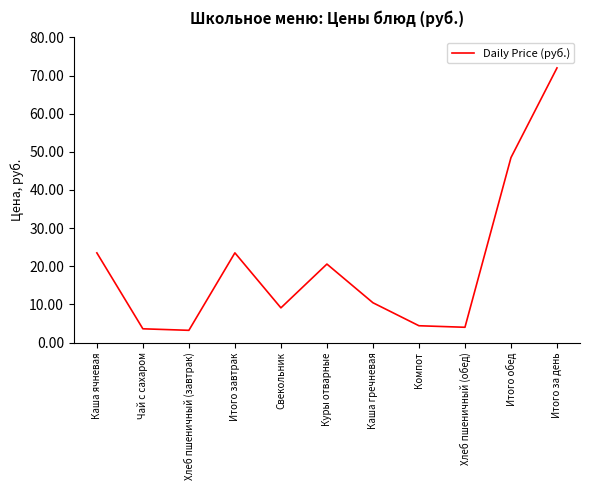

Which has a higher value, Каша гречневая or Итого за день?

Итого за день